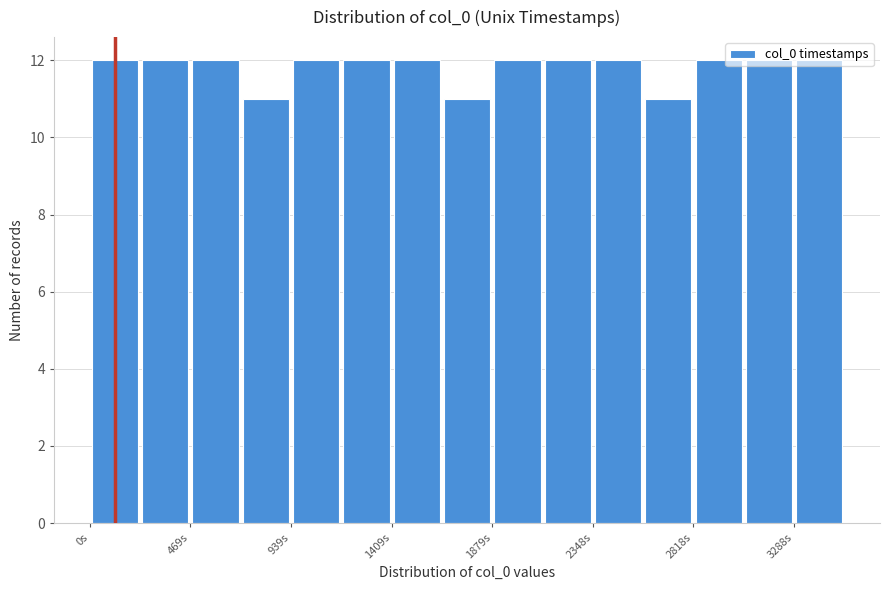

Reading left to right, transcribe this chart: for each bar, give the range it covers on the x-axis and its height. Neither the bar edges nor the heights are printed on the chart, so give them approximately, as read against the axes.

0 to 250: 12
250 to 450: 12
450 to 700: 12
700 to 950: 11
950 to 1150: 12
1150 to 1400: 12
1400 to 1650: 12
1650 to 1900: 11
1900 to 2100: 12
2100 to 2350: 12
2350 to 2600: 12
2600 to 2800: 11
2800 to 3050: 12
3050 to 3300: 12
3300 to 3500: 12